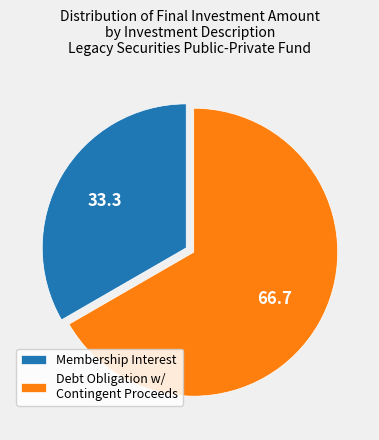

Is there any slice that represents more than half of the pie?

Yes